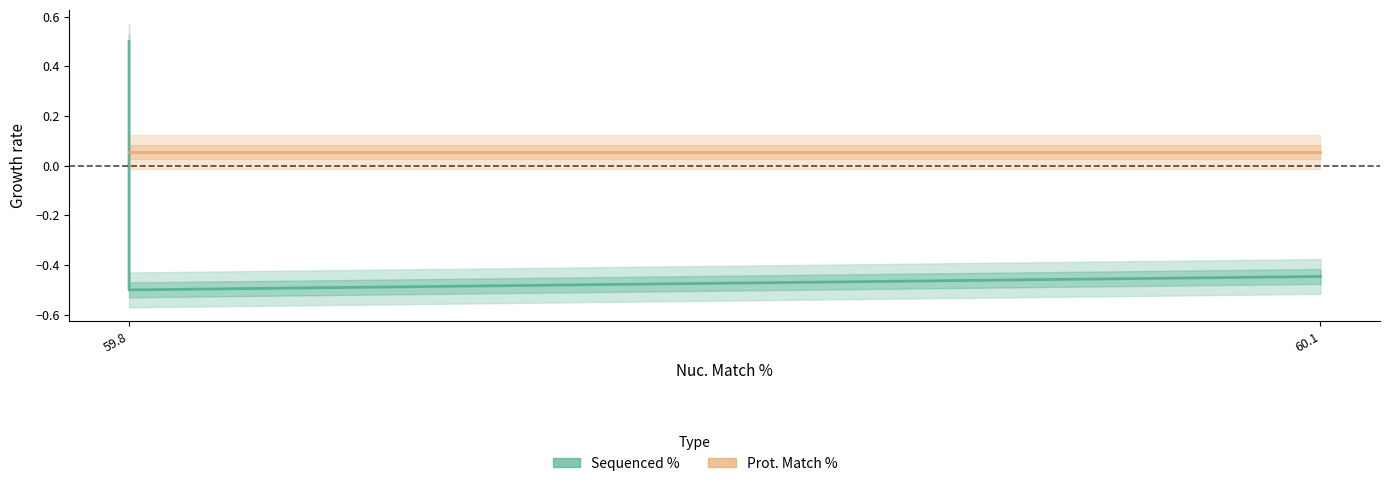

Between 59.8 and 60.1, which is larger?

59.8